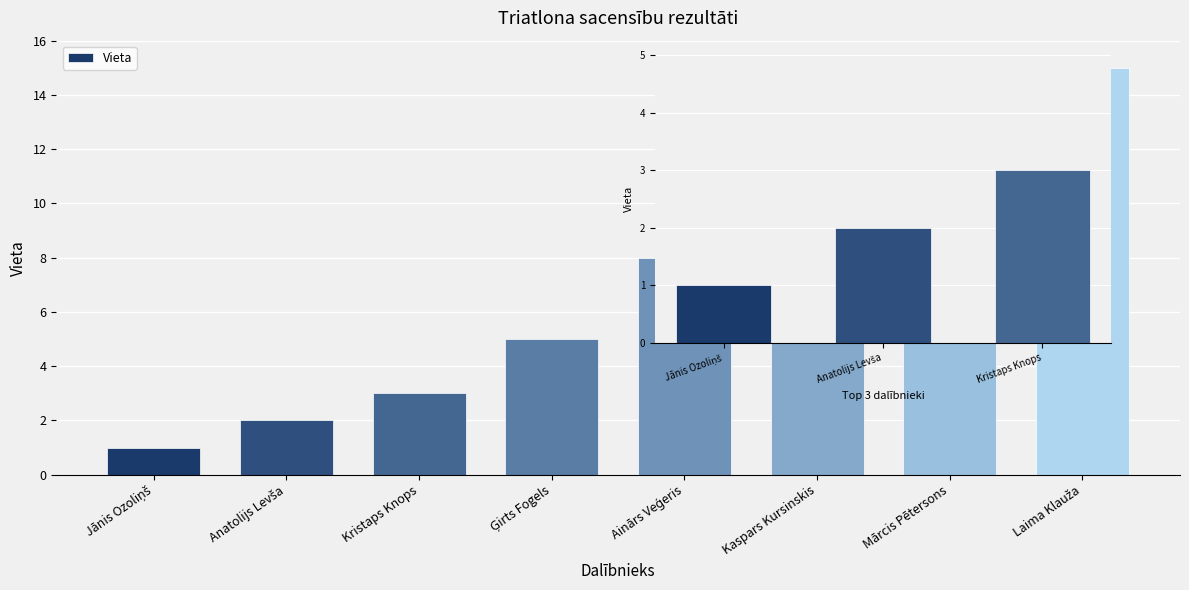

List the labels in order of value, smallest first.

Jānis Ozoliņš, Anatolijs Levša, Kristaps Knops, Ģirts Fogels, Ainārs Veģeris, Kaspars Kursinskis, Mārcis Pētersons, Laima Klauža